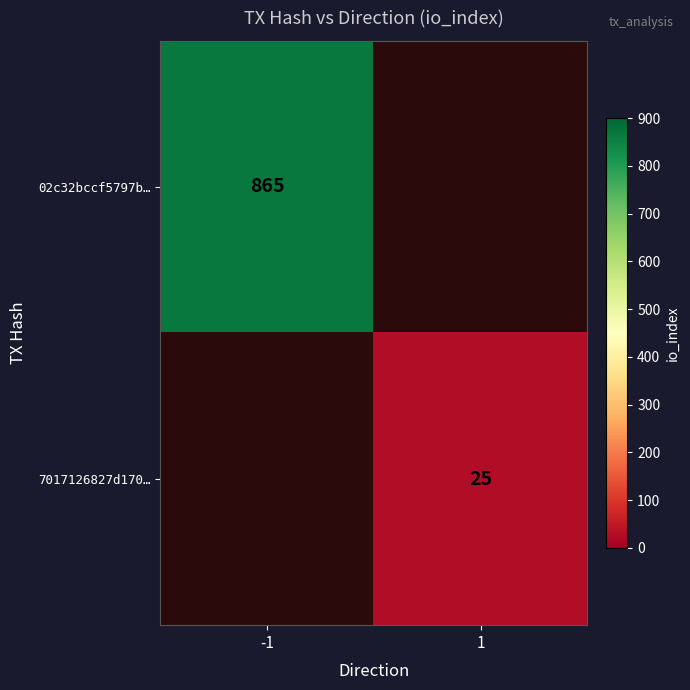

The 02c32bccf5797b… series shows 865 at -1. True or false?

True